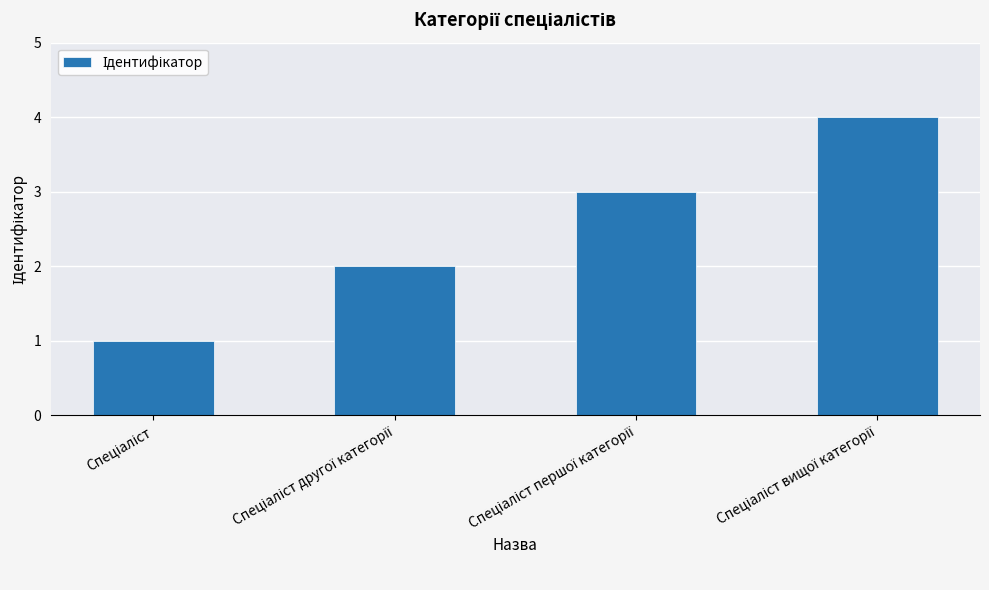

What is the difference between the maximum and minimum values?

3